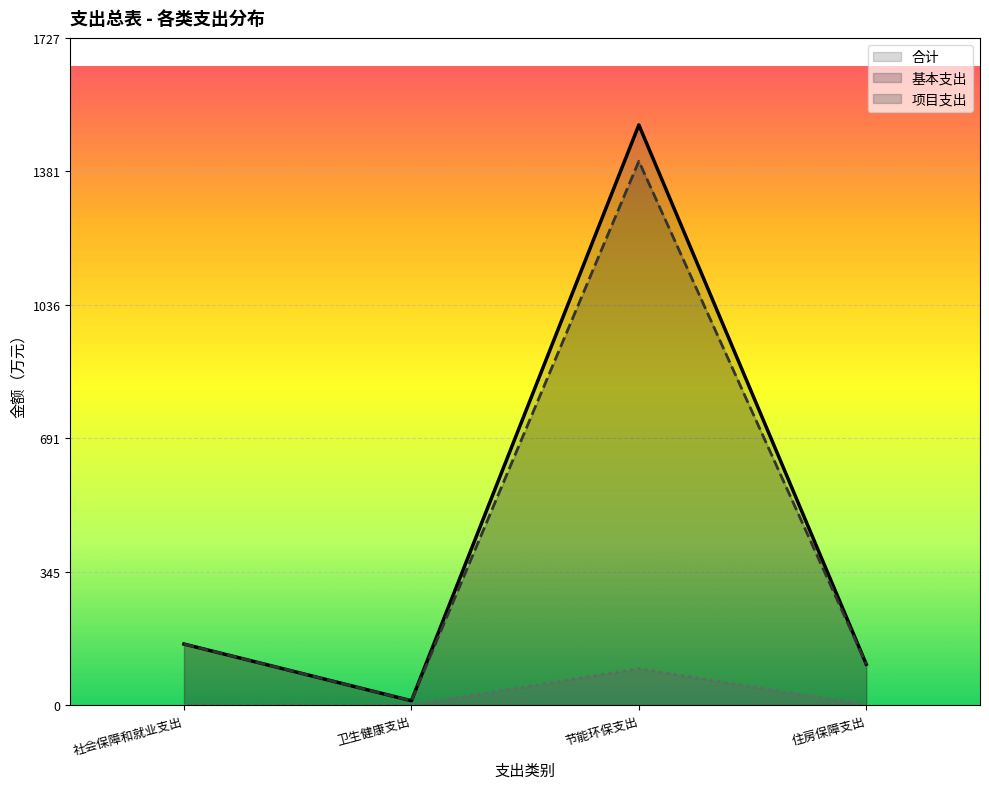

The 合计 series shows 157.9 at 社会保障和就业支出. True or false?

True